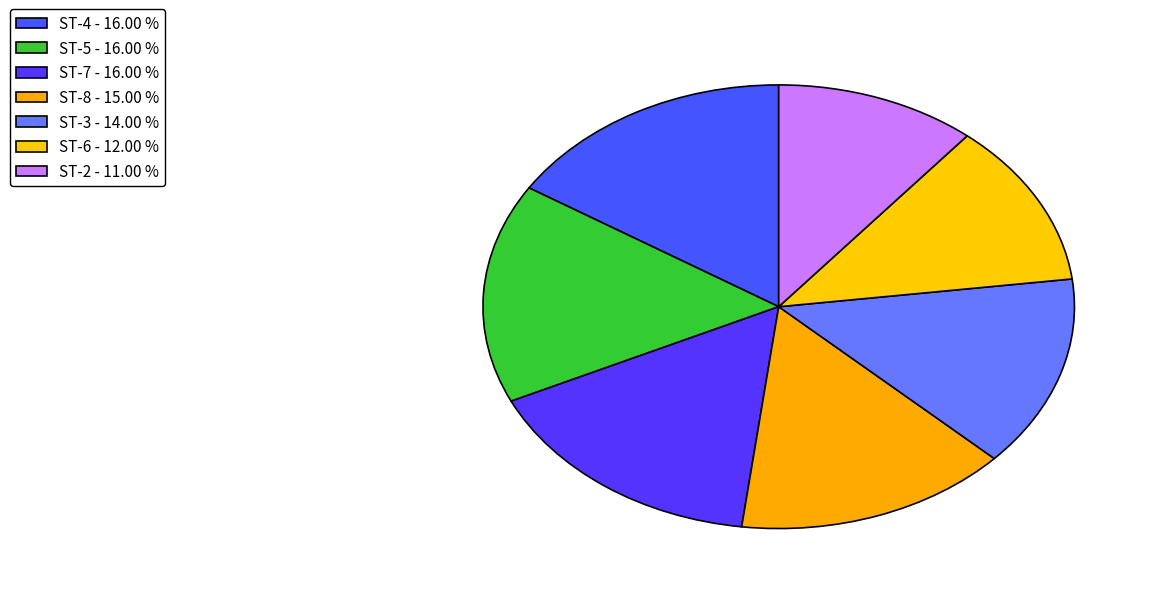

Count the number of slices in the pie.

7